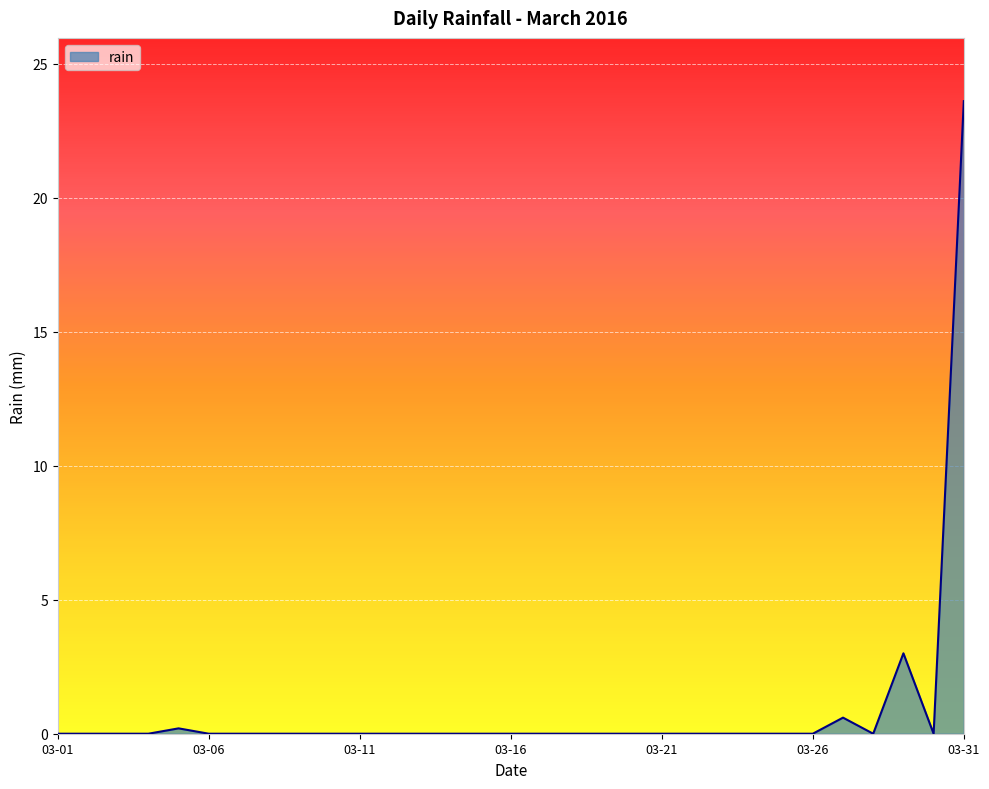

What is the average value?

0.9